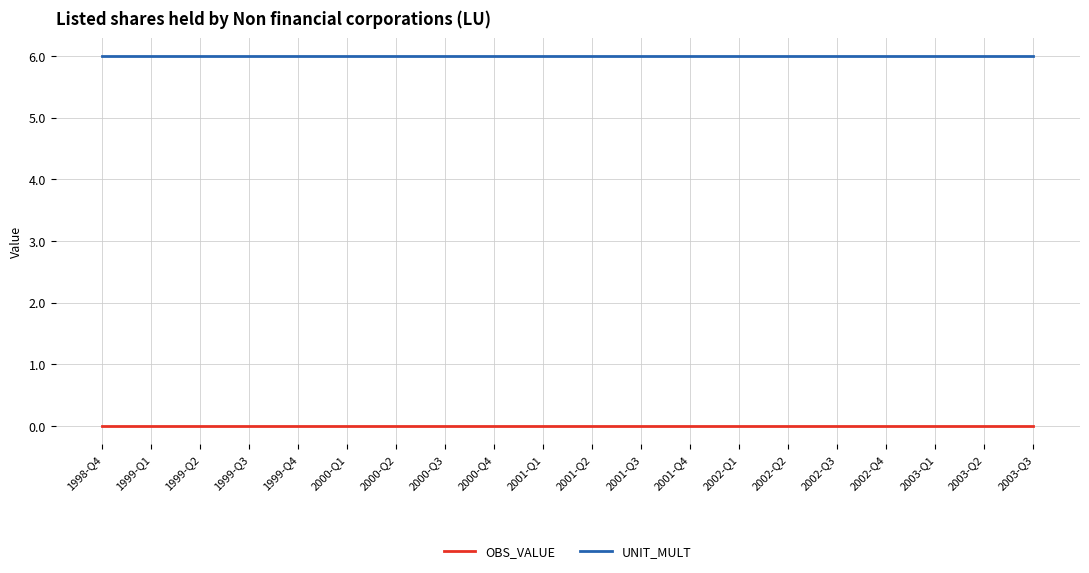

Reading left to right, extract all data points from this chart.

OBS_VALUE: 0	0	0	0	0	0	0	0	0	0	0	0	0	0	0	0	0	0	0	0
UNIT_MULT: 6	6	6	6	6	6	6	6	6	6	6	6	6	6	6	6	6	6	6	6